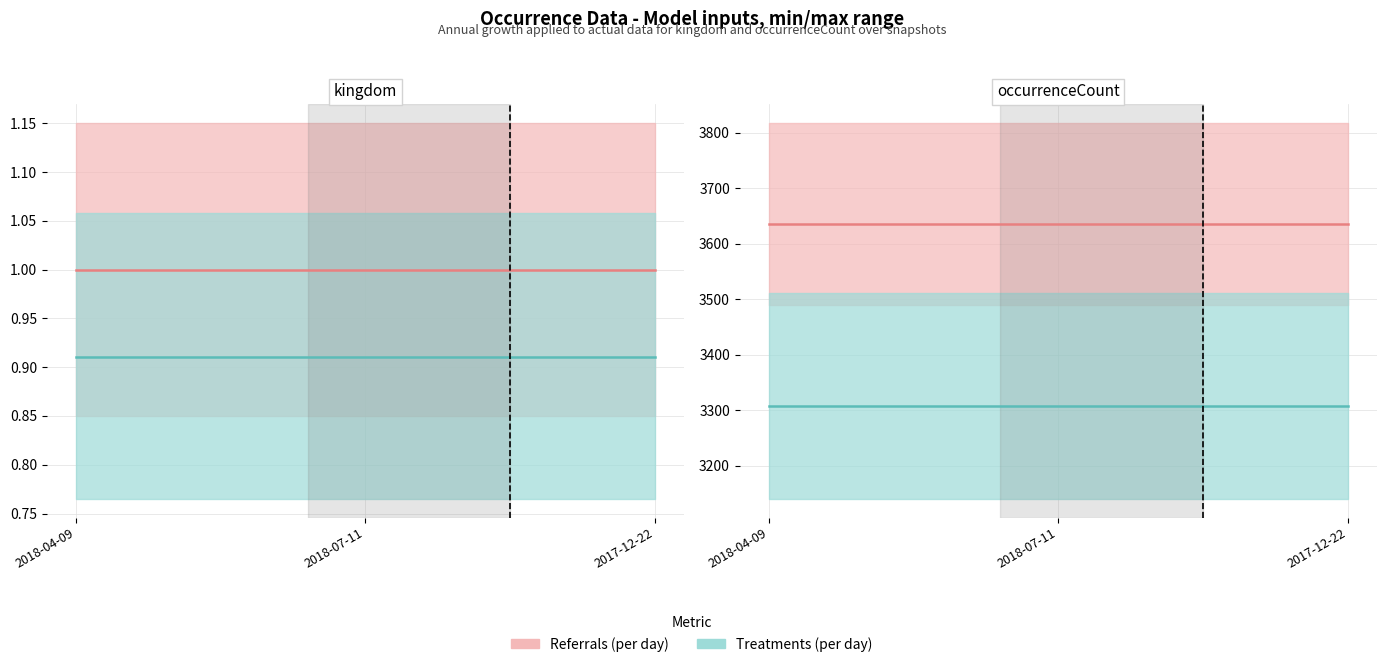

List the series in order of their overall mean, lowest first.

Treatments (per day), Referrals (per day)